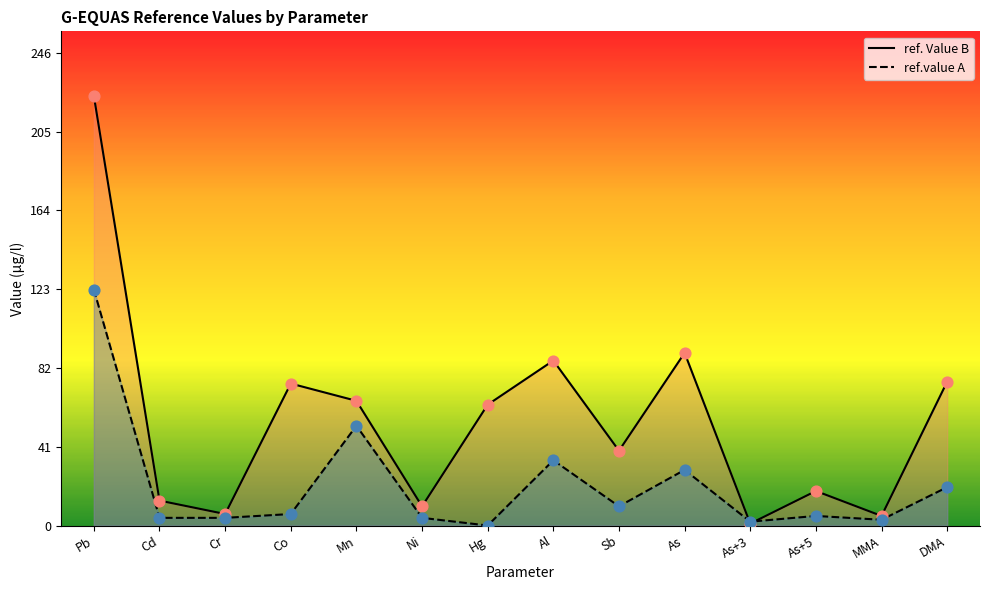

Which series reaches the minimum Y coordinate?

ref.value A